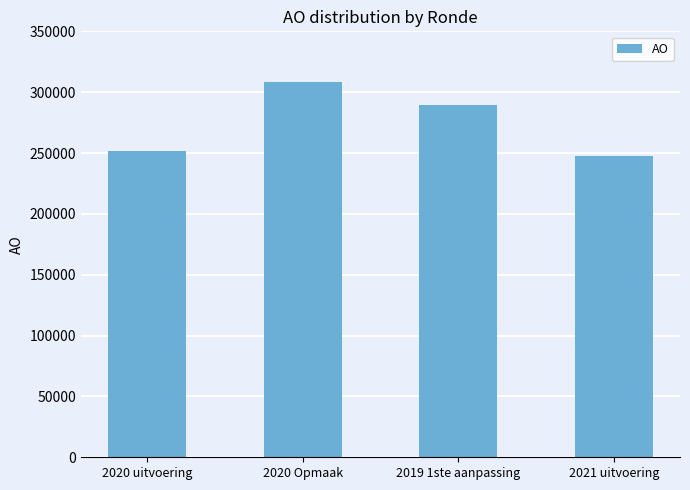

Which has a higher value, 2021 uitvoering or 2020 uitvoering?

2020 uitvoering